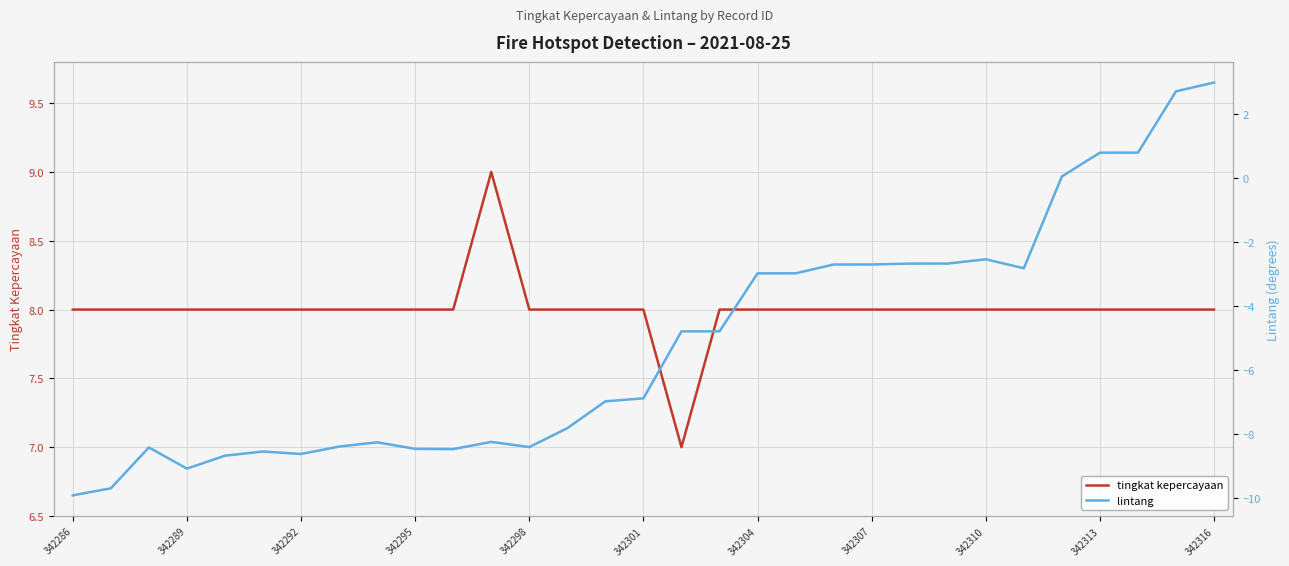

True or false: lintang and tingkat kepercayaan intersect in this chart.

False